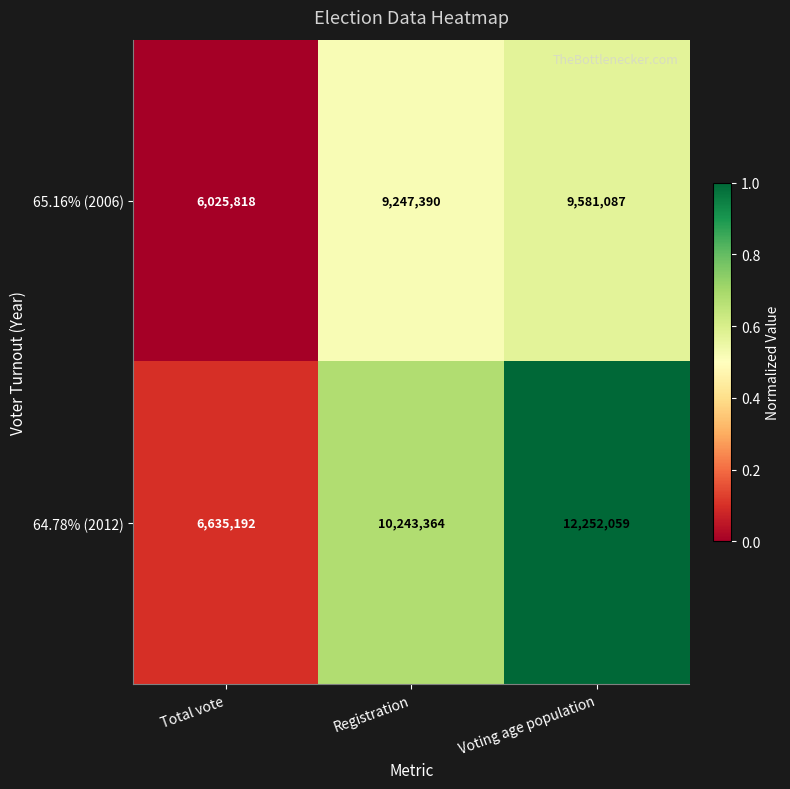

What is the difference between the highest and lowest values at Total vote?

609374